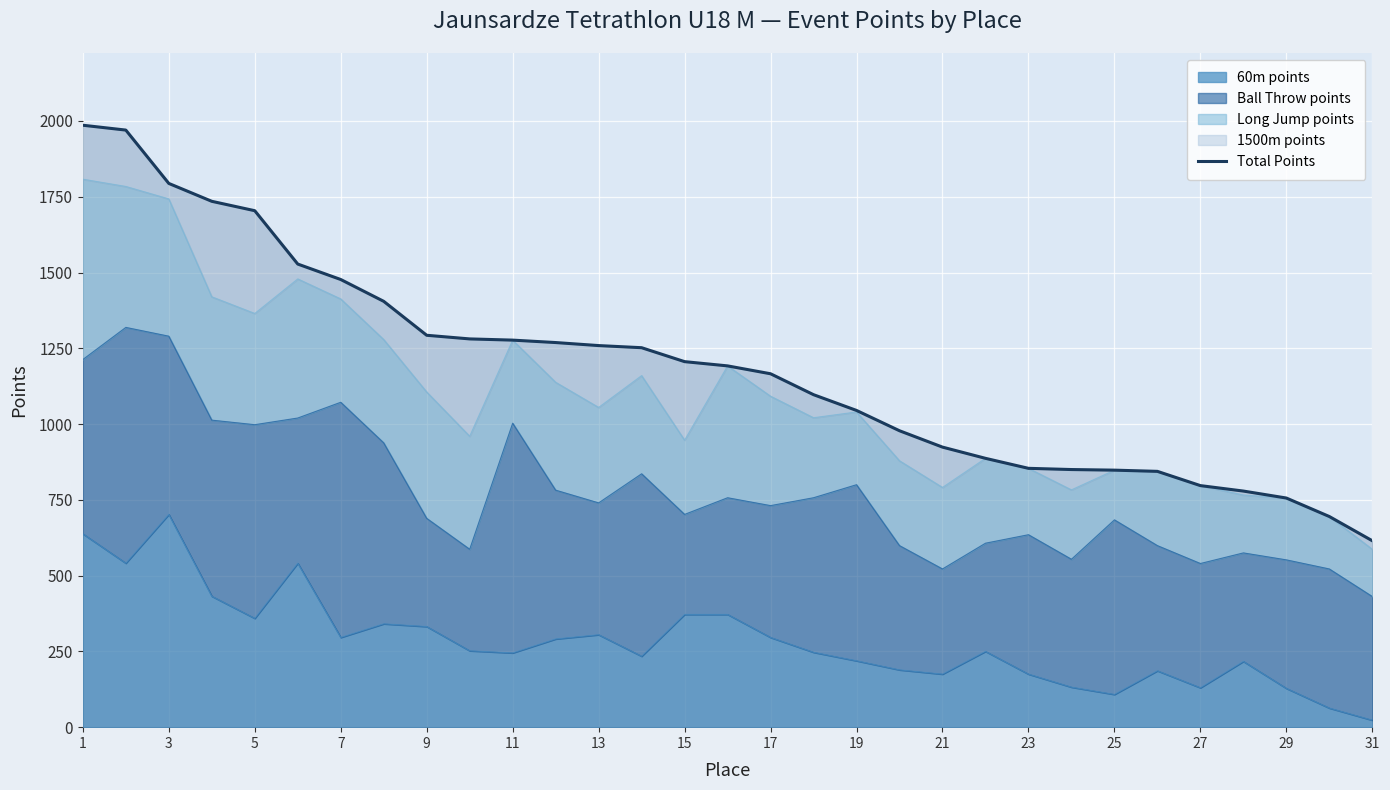

Which category has the highest value across all series?

1